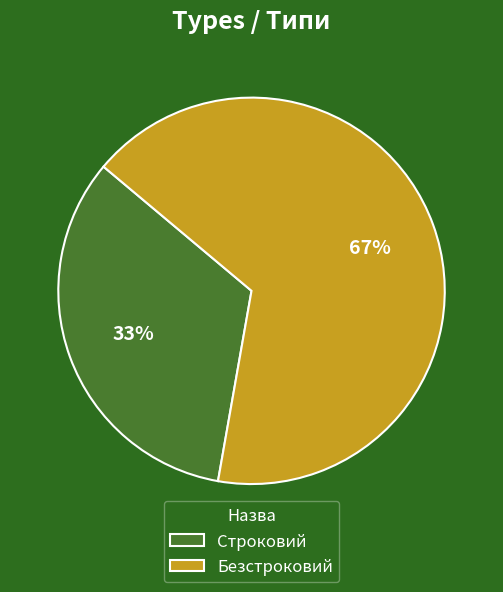

Count the number of slices in the pie.

2